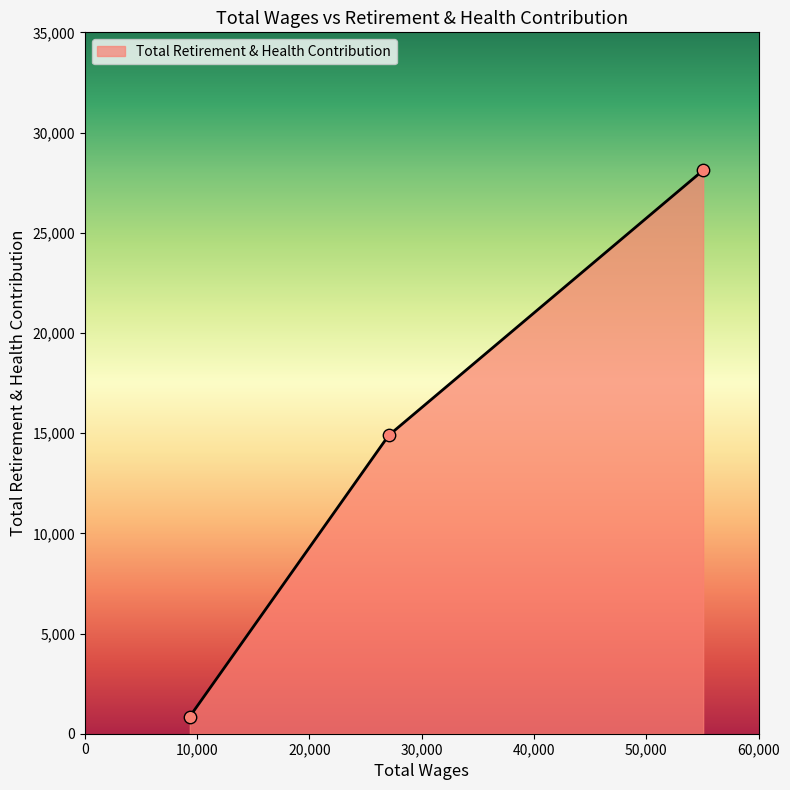

What is the sum of all values?

43860